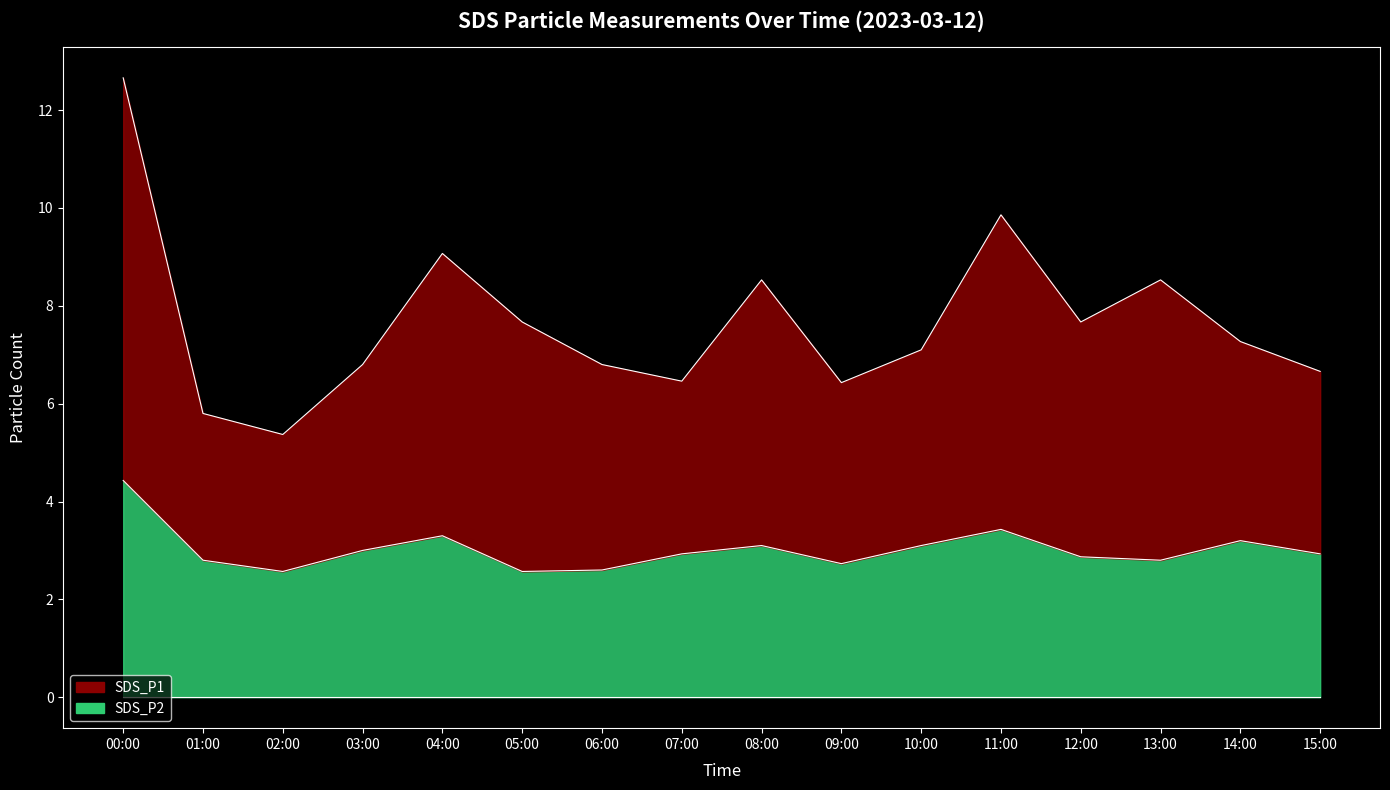

What is the difference between the second highest and minimum values in the SDS_P2 series?

0.9